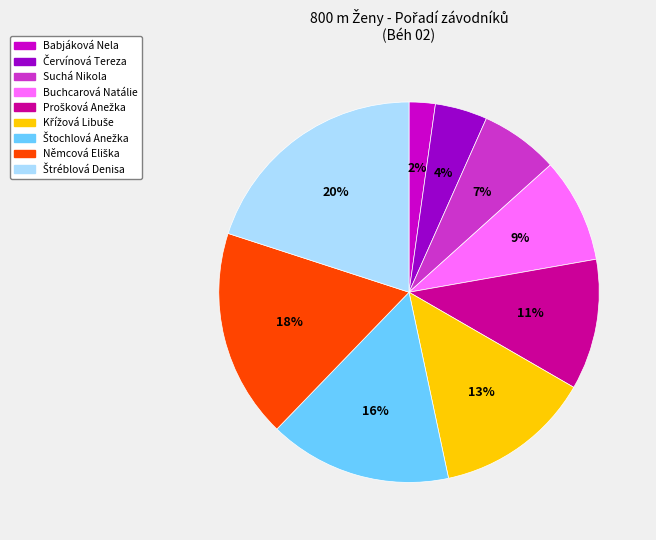

True or false: Suchá Nikola accounts for 1% of the total.

False